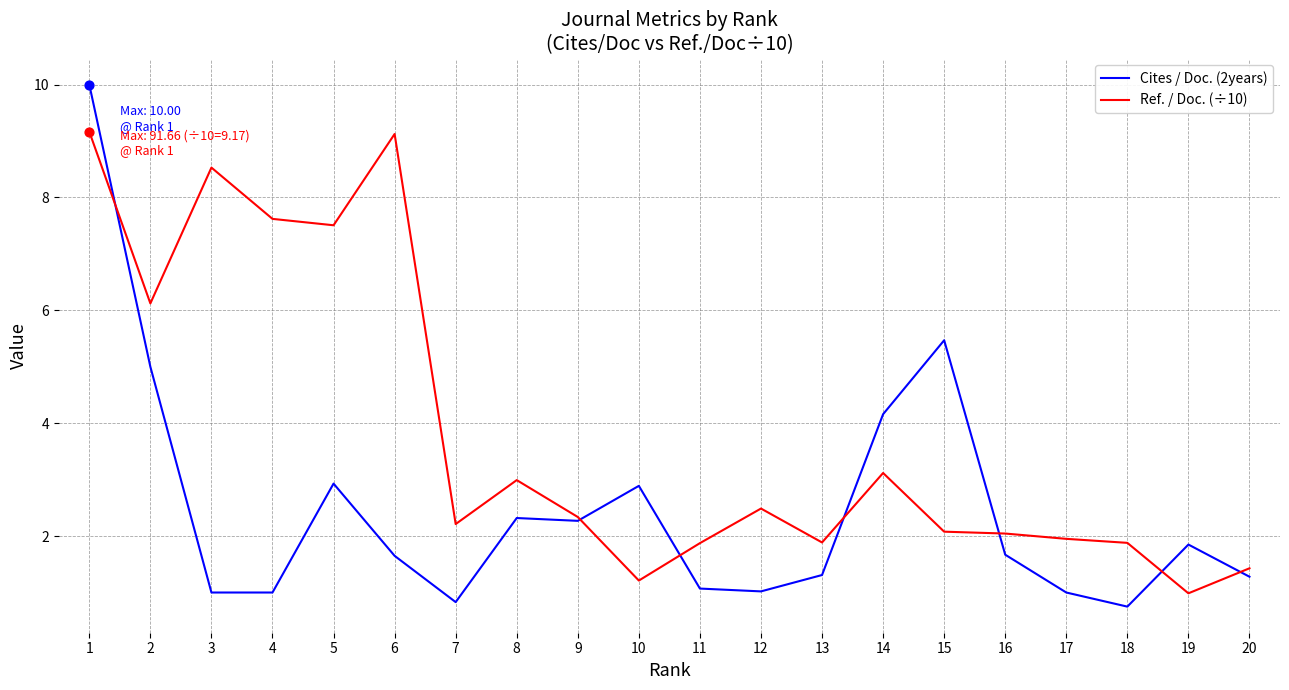

Which series has the largest total across all categories?

Ref. / Doc. (÷10)